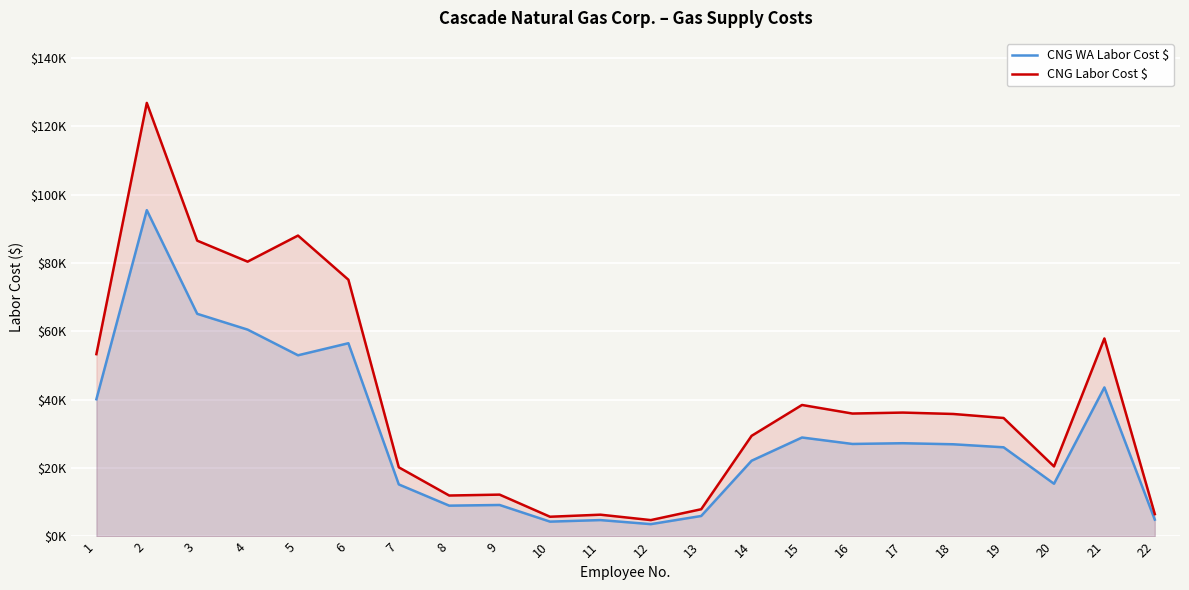

The CNG WA Labor Cost $ series shows 15091.6 at 9. True or false?

False